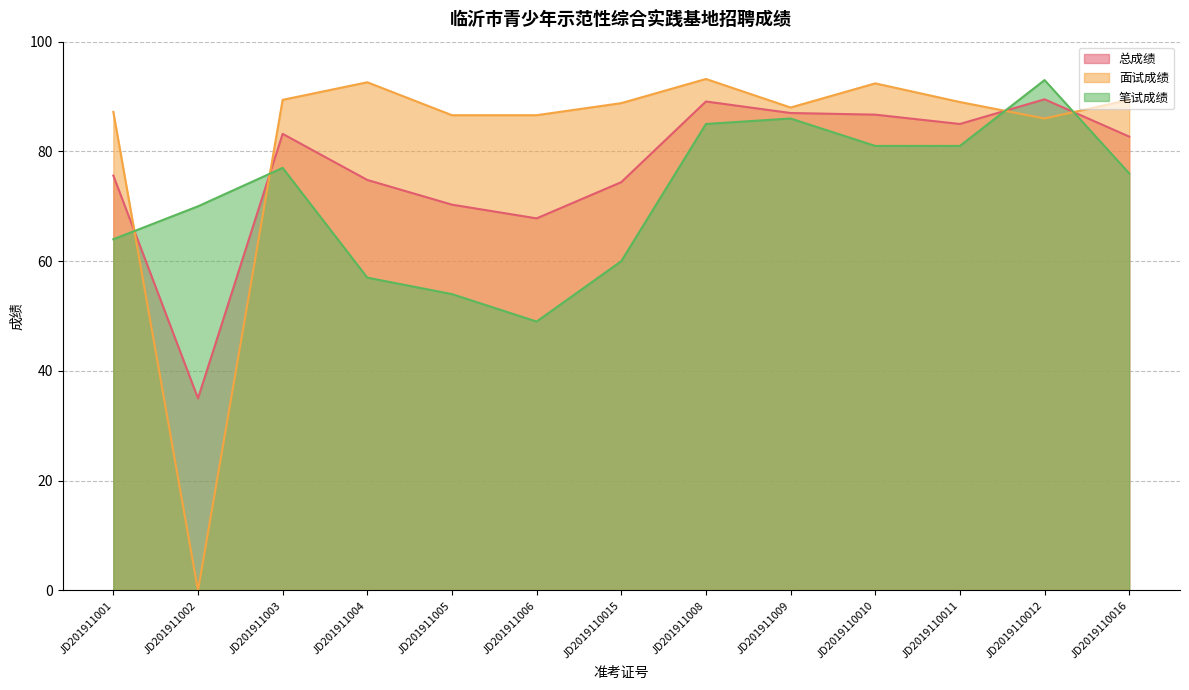

The value of 面试成绩 at JD2019110012 is 28.5. True or false?

False